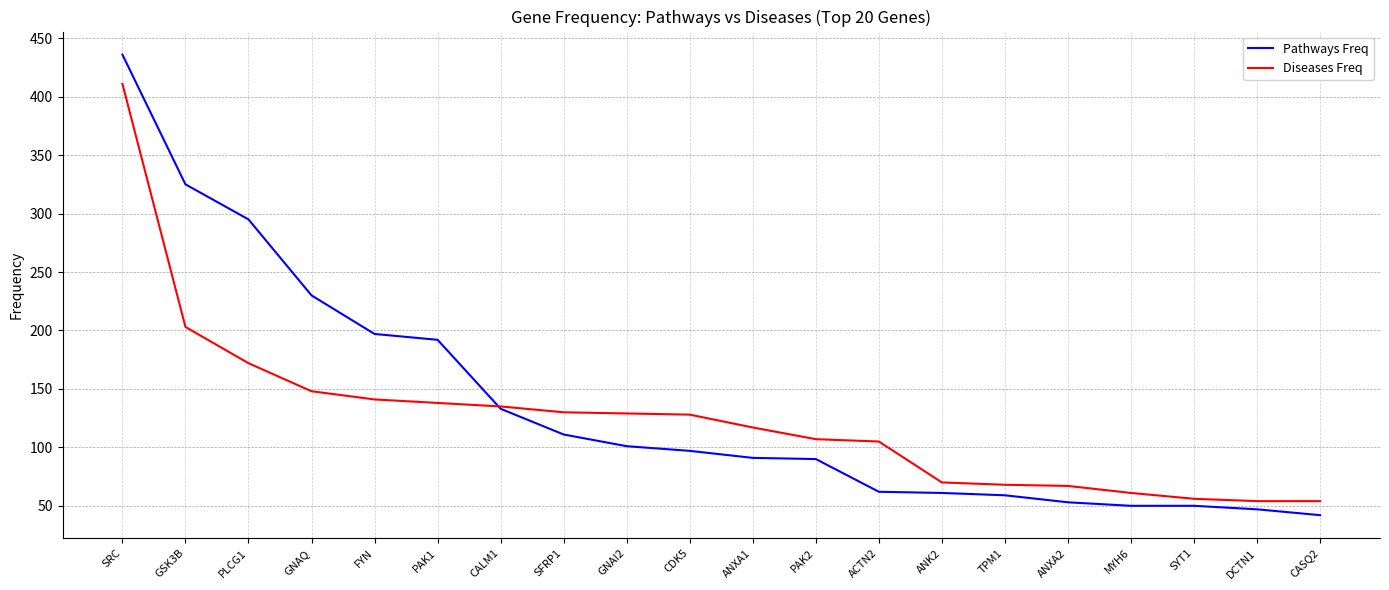

What position from the left is DCTN1?

19